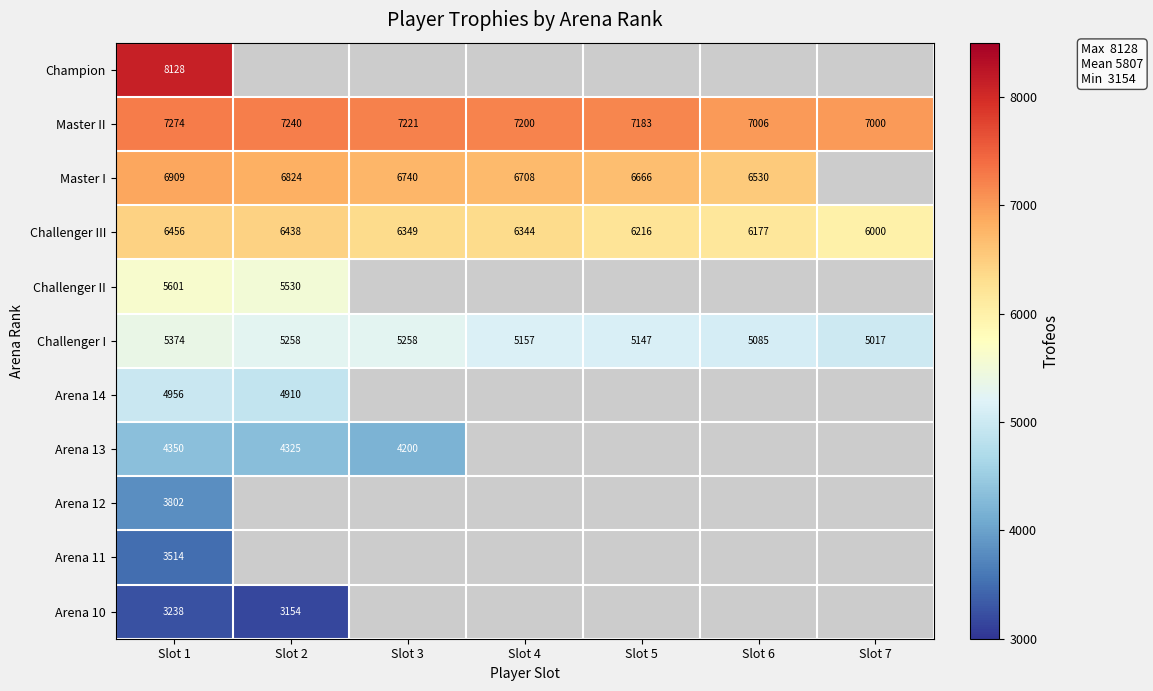

At which label is Challenger I closest to 5195?

Slot 4